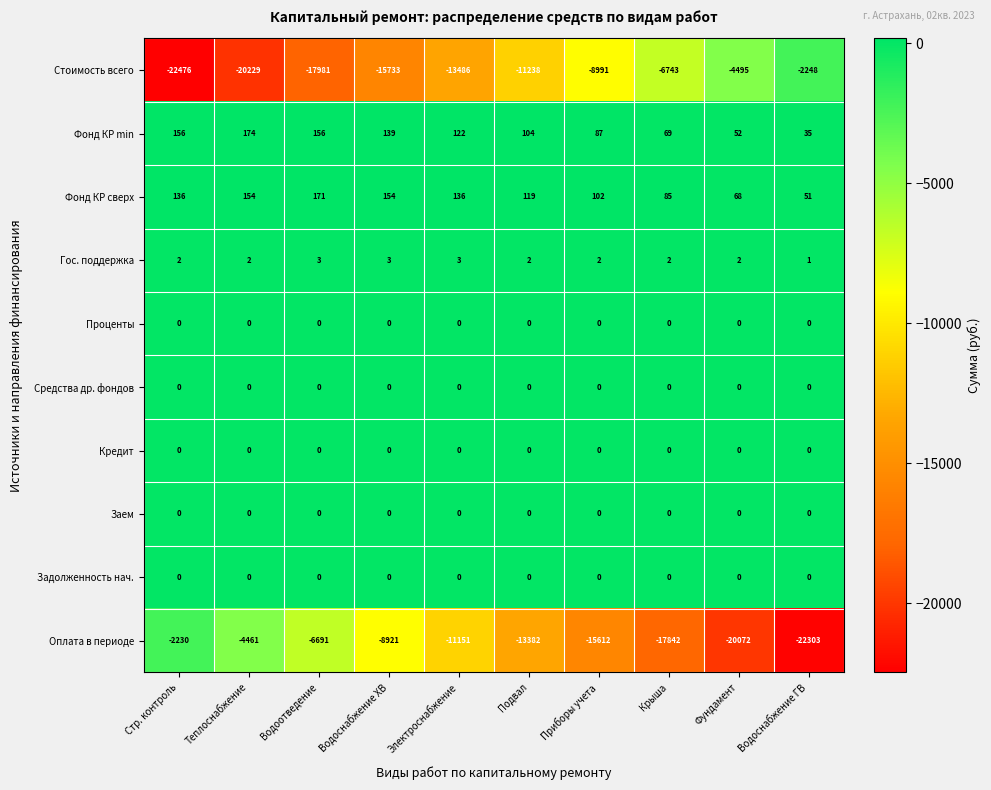

What is the average value of the Фонд КР min series?

109